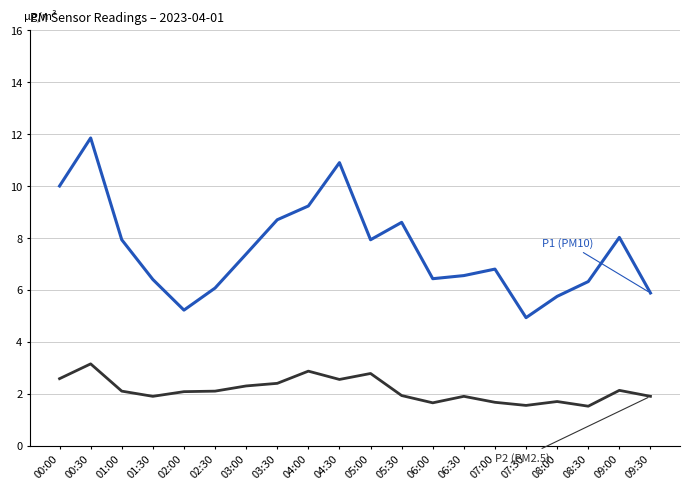

What is the total value across all series at 05:30?

10.5